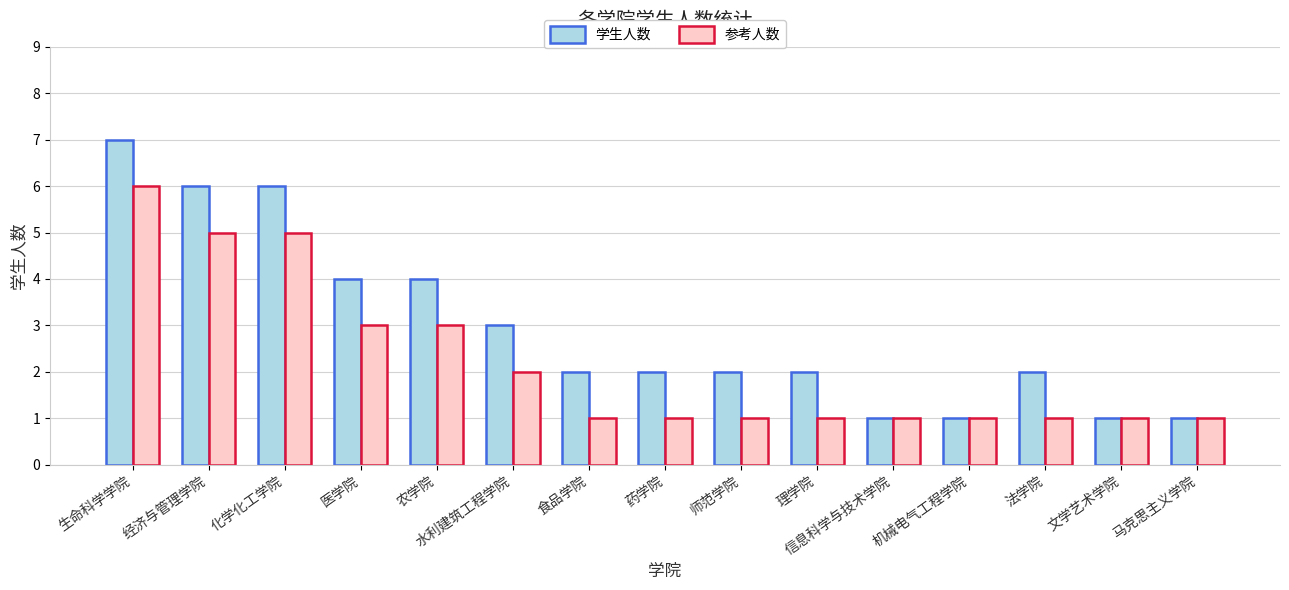

At which category is the sum across all series the highest?

生命科学学院